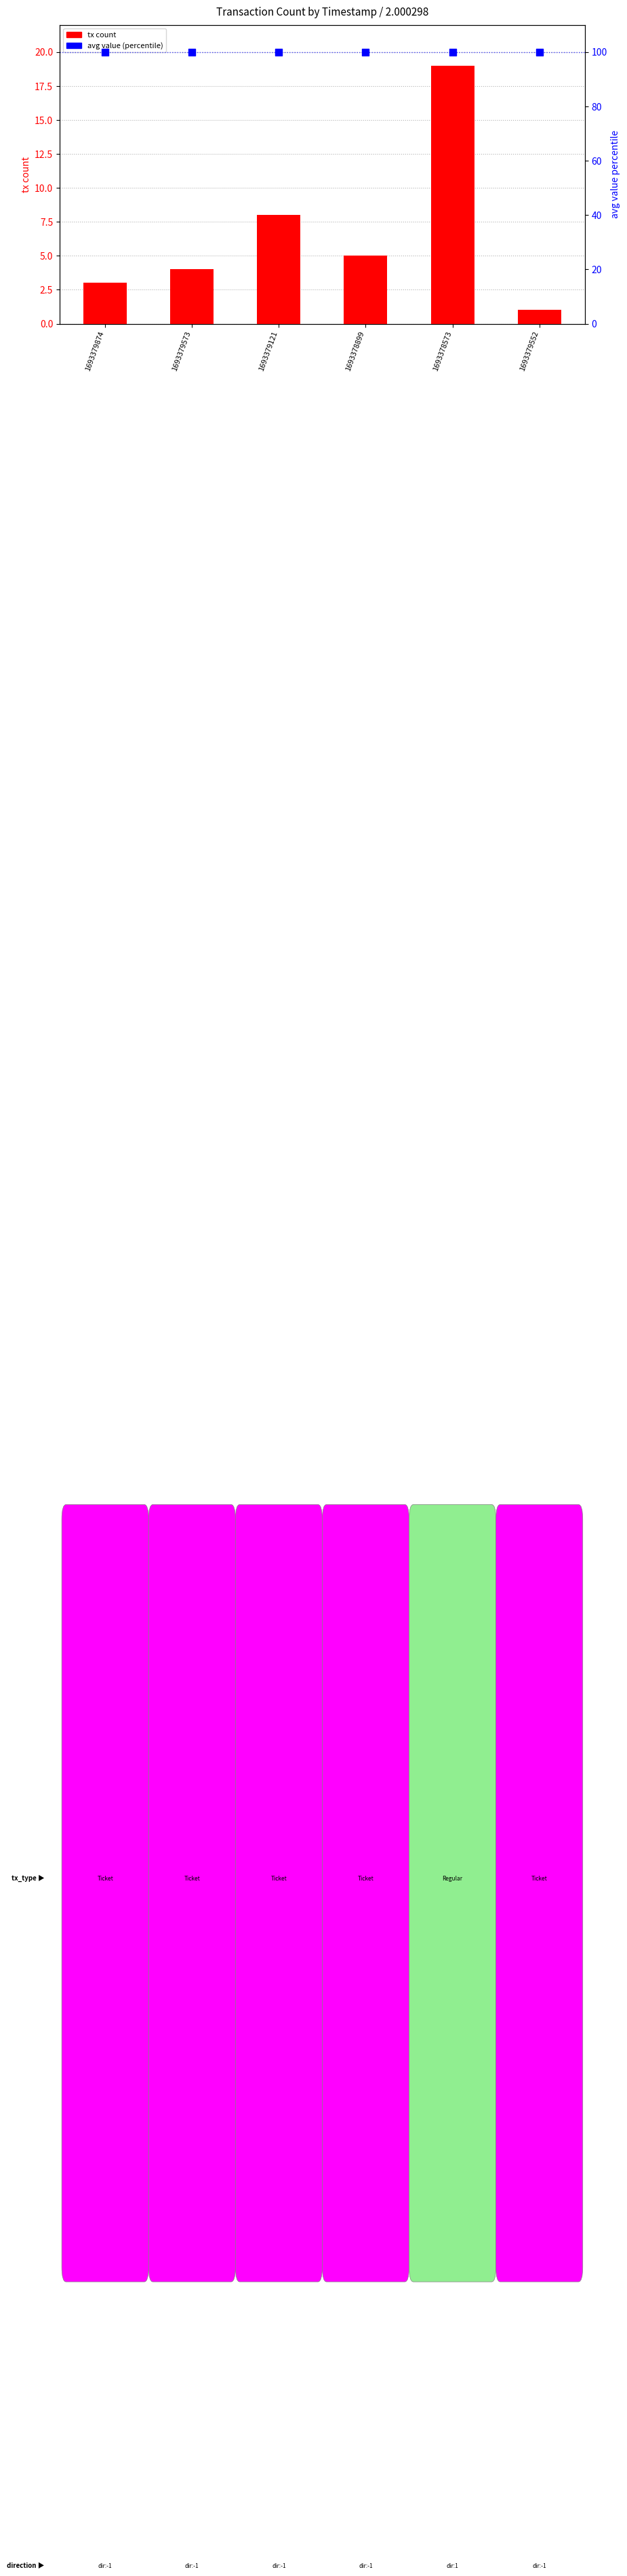

What are all the series names shown in the legend?

tx count, avg value (percentile)